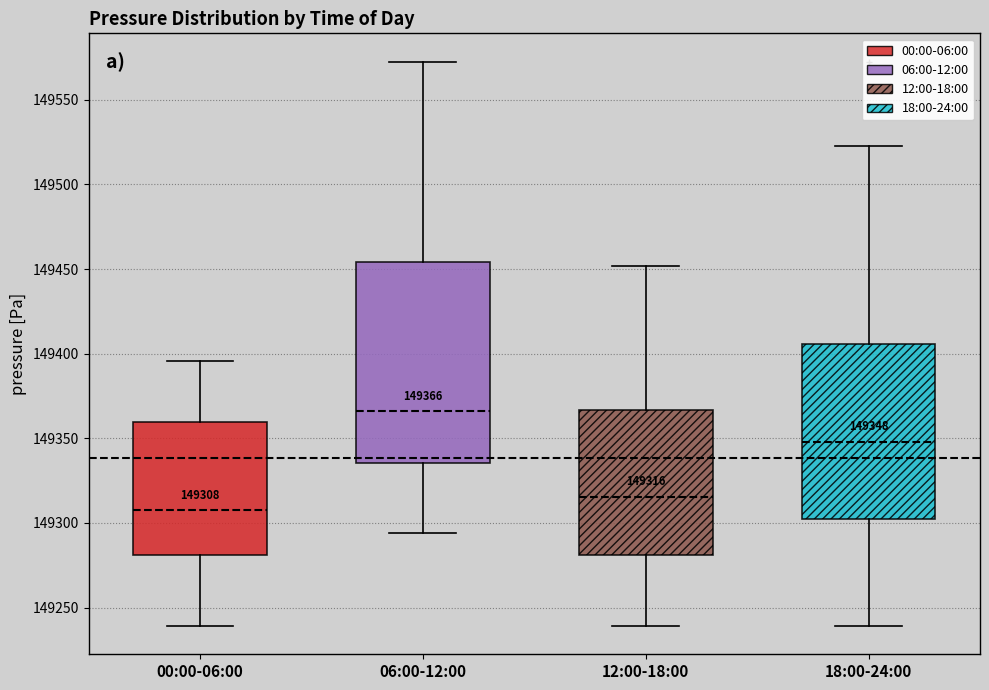

Which box's median line is the lowest?

00:00-06:00